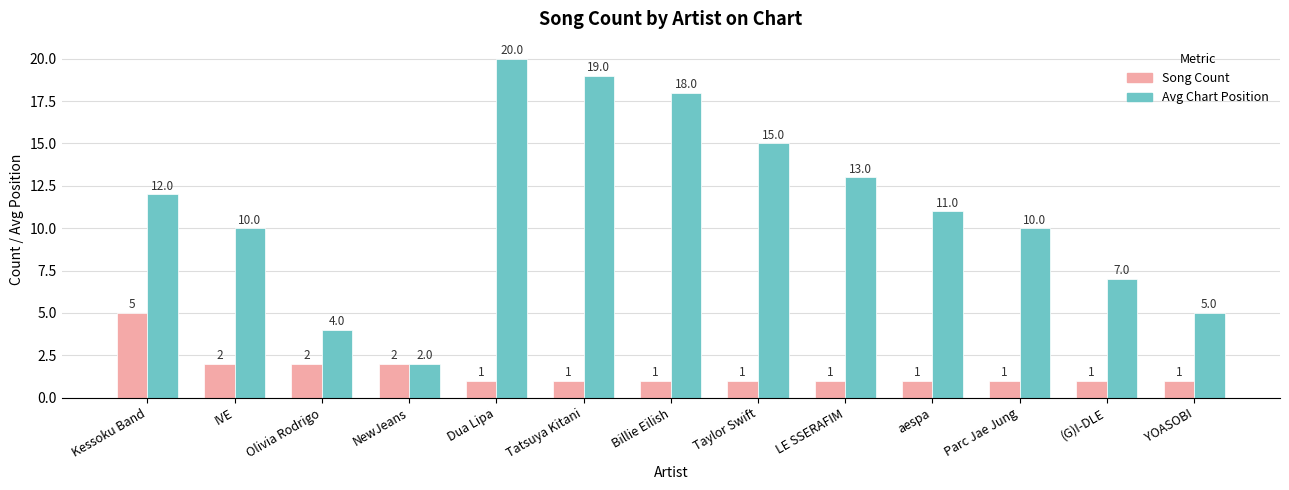

What is the minimum value shown in the chart?

1